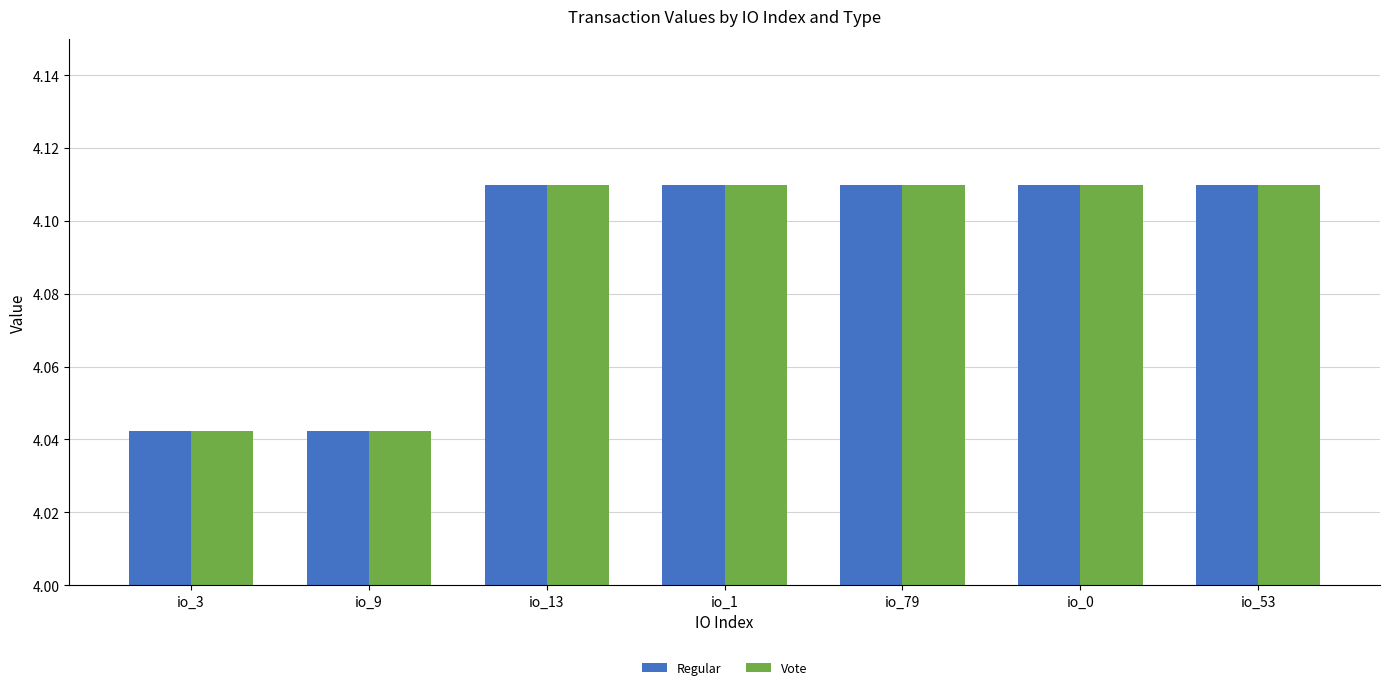

Count the Regular values in the range 4 to 5.

7